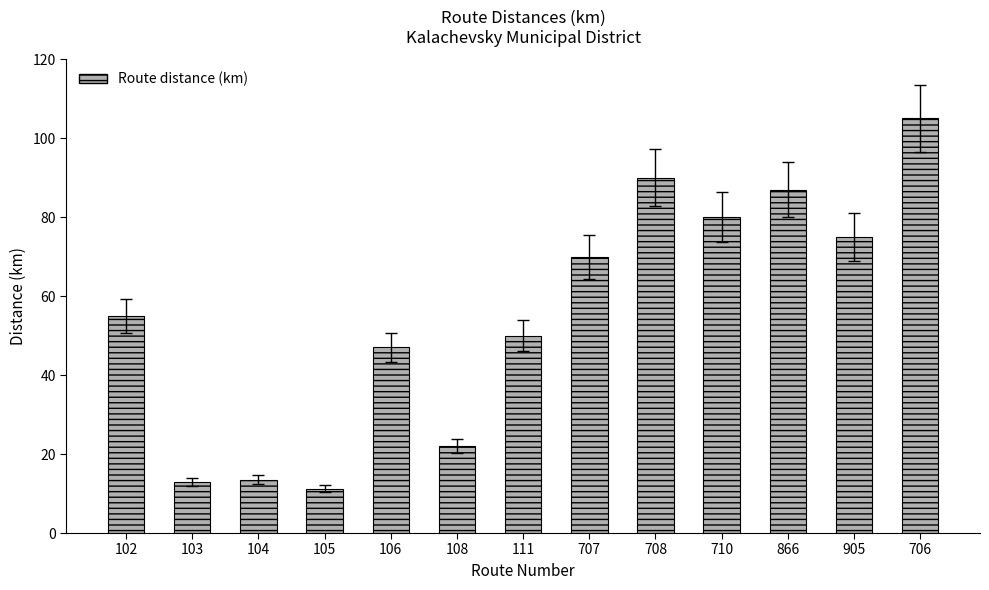

Reading left to right, list all the values displayed in this chart.

55.0	13.0	13.5	11.2	47.0	22.0	50.0	70.0	90.0	80.0	87.0	75.0	105.0